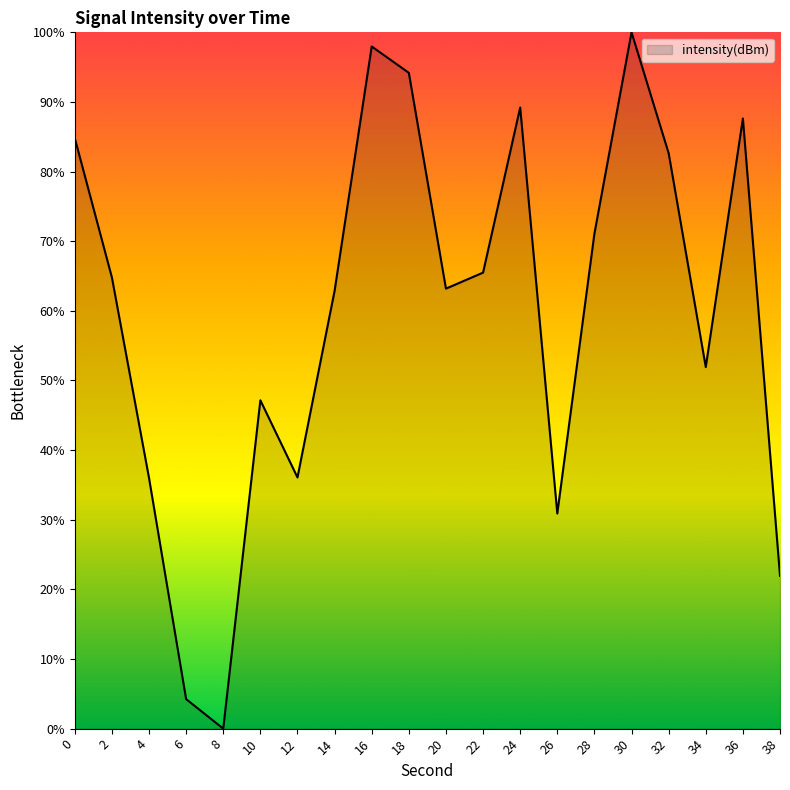

What is the change in value from 18 to 34?

-42.3